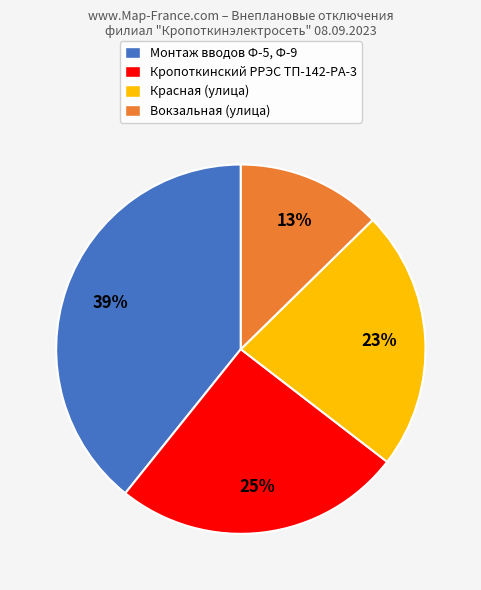

Which category has the smallest portion of the pie?

Вокзальная